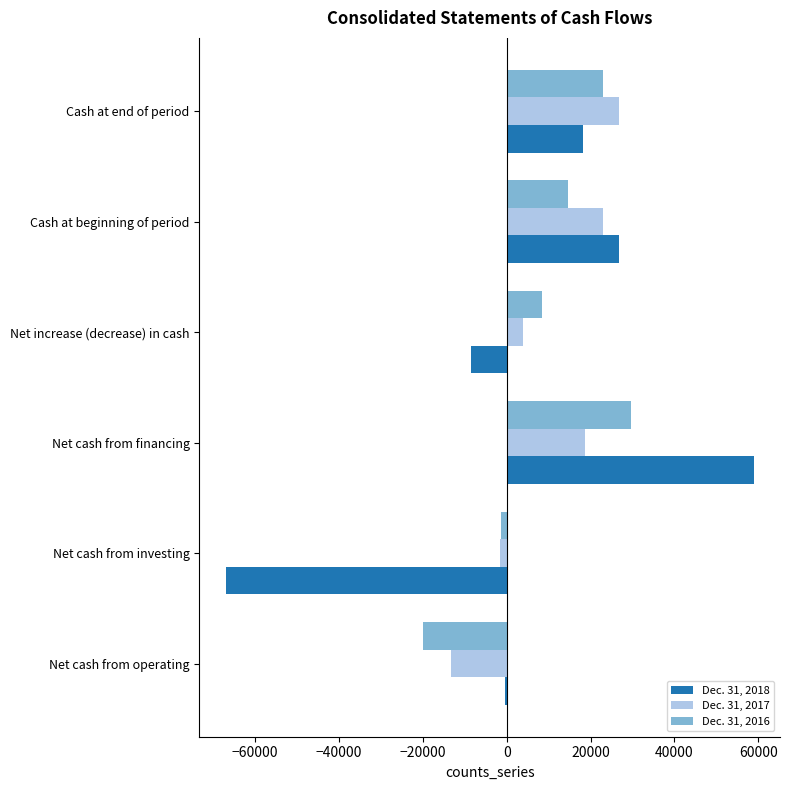

The Dec. 31, 2018 series shows 26862 at Cash at beginning of period. True or false?

True